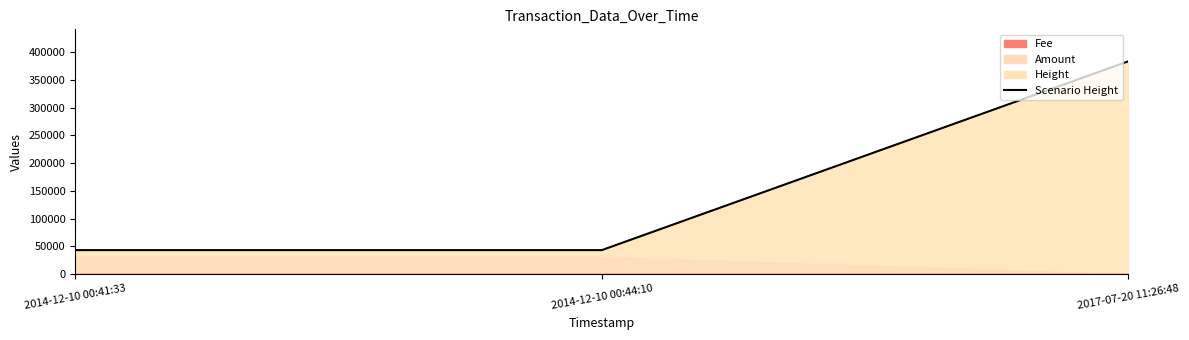

Reading right to left, list all the values displayed in this chart.

2017-07-20 11:26:48=383779	2014-12-10 00:44:10=43107	2014-12-10 00:41:33=43106